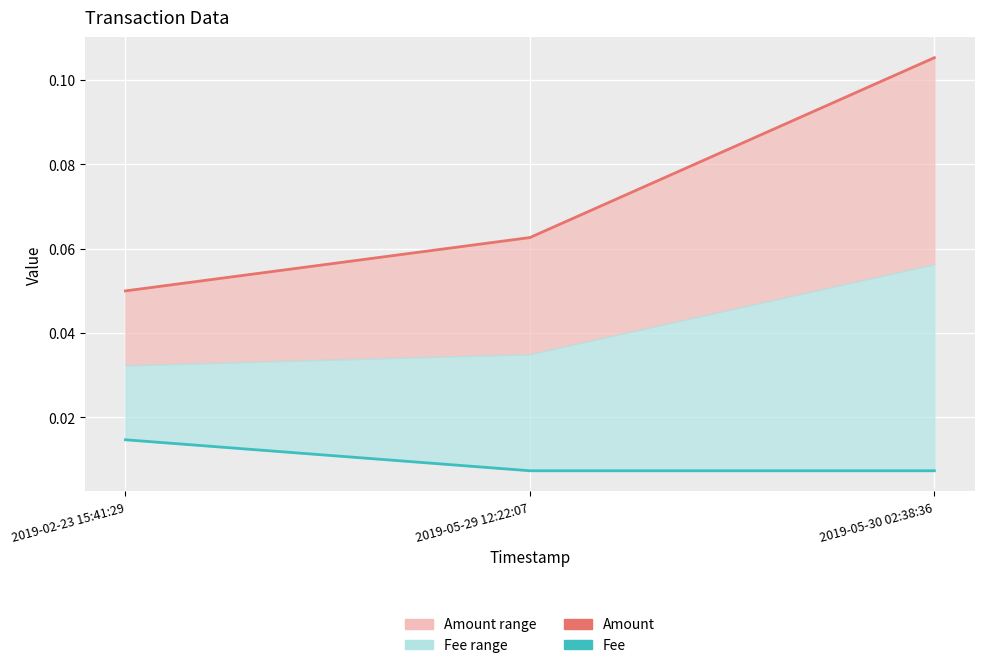

Reading left to right, extract all data points from this chart.

Amount: 2019-02-23 15:41:29=0.1	2019-05-29 12:22:07=0.1	2019-05-30 02:38:36=0.1
Fee: 2019-02-23 15:41:29=0.0	2019-05-29 12:22:07=0.0	2019-05-30 02:38:36=0.0